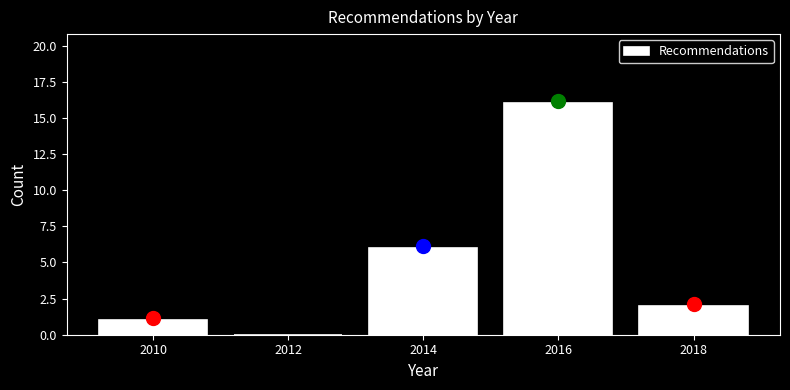

Reading left to right, transcribe this chart: for each bar, give the range it covers on the x-axis and its height. The values are not printed on the chart, so give them approximately, as read against the axis.

2009 to 2011: 1
2011 to 2013: 0
2013 to 2015: 6
2015 to 2017: 16
2017 to 2019: 2